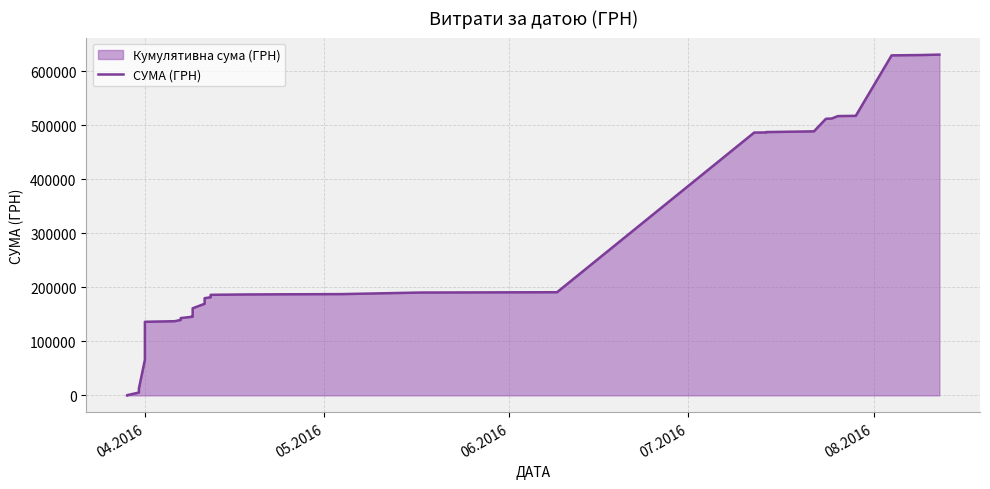

What is the difference between the maximum and minimum values?

630880.1